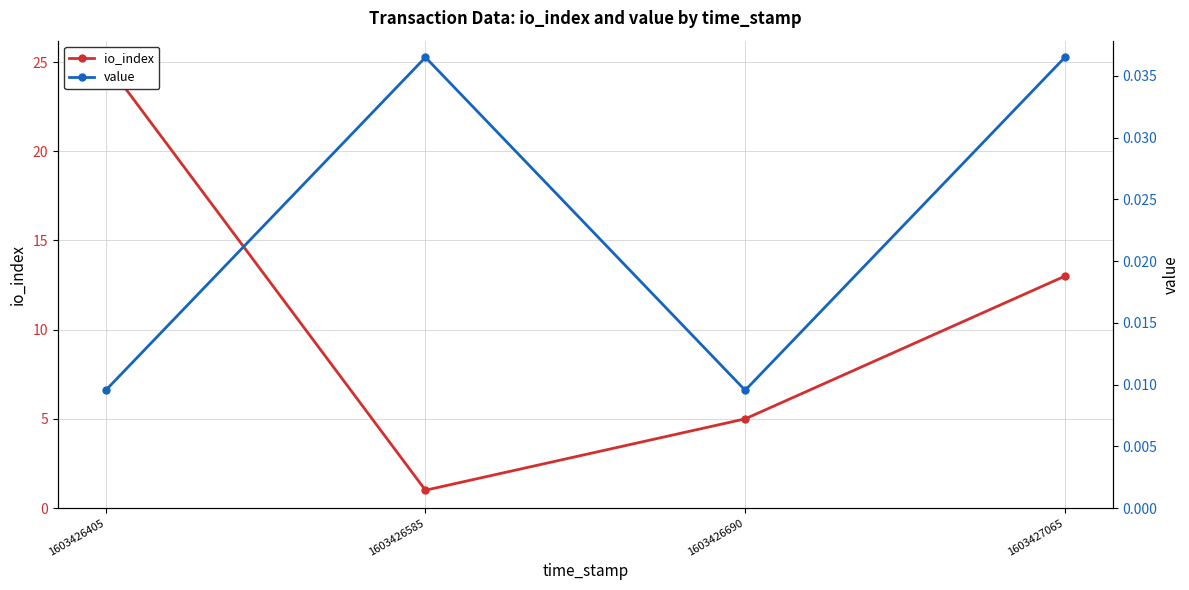

The io_index series shows 33.6 at 1603426405. True or false?

False